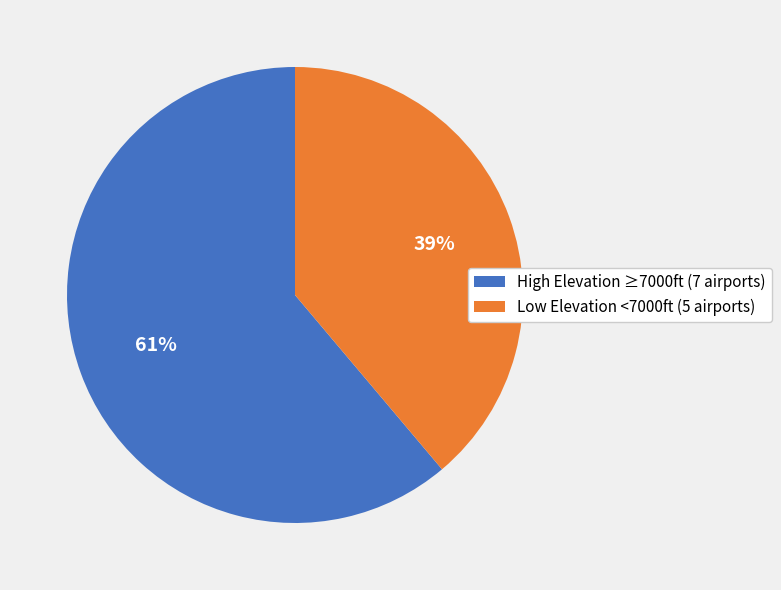

To the nearest percent, what is the difference between the largest and smallest slice percentages?

22%